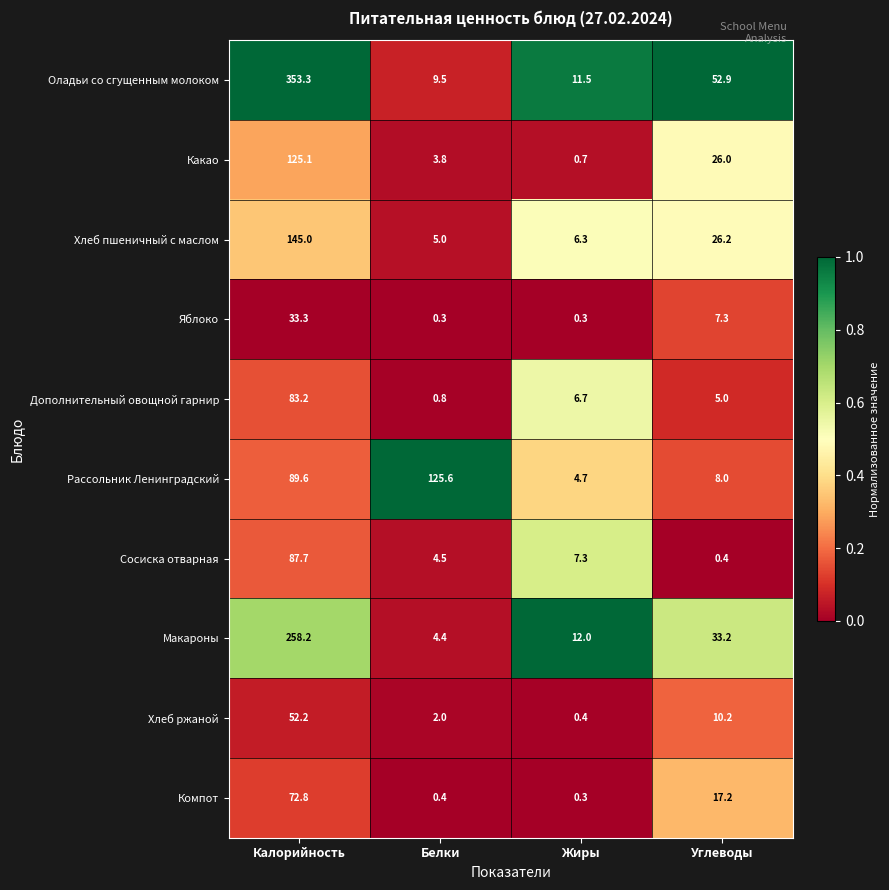

Which series changed the most between Калорийность and Жиры?

Оладьи со сгущенным молоком